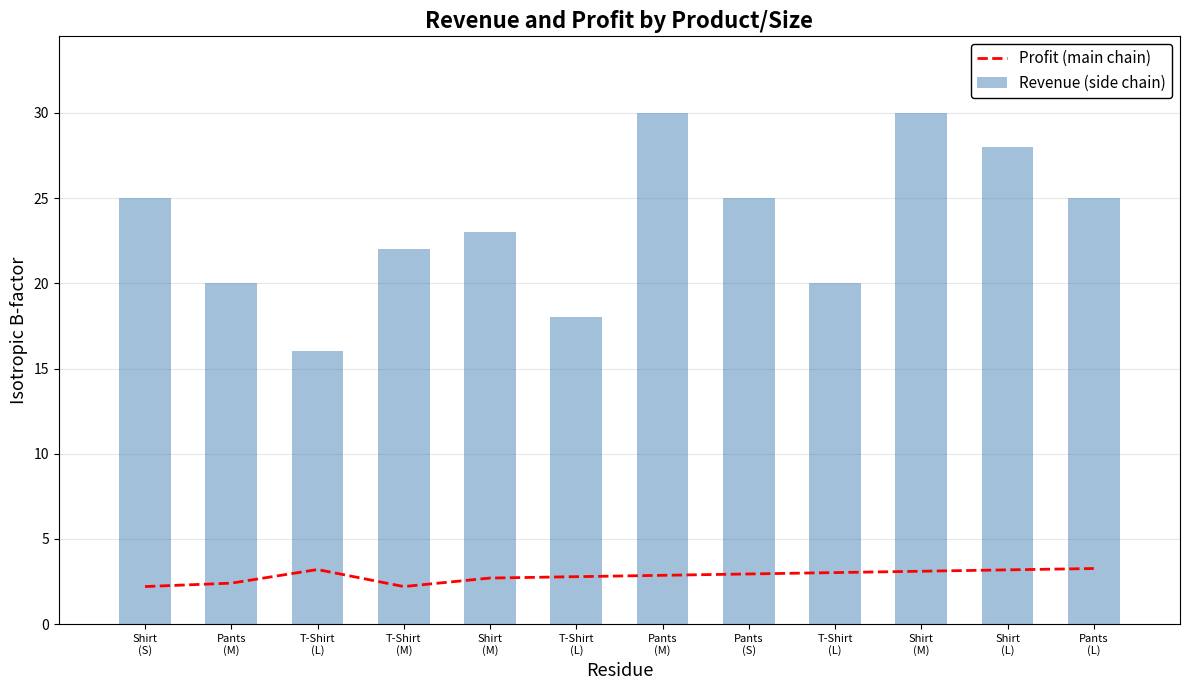

Which series changed the most between T-Shirt
(L) and Pants
(L)?

Revenue (side chain)